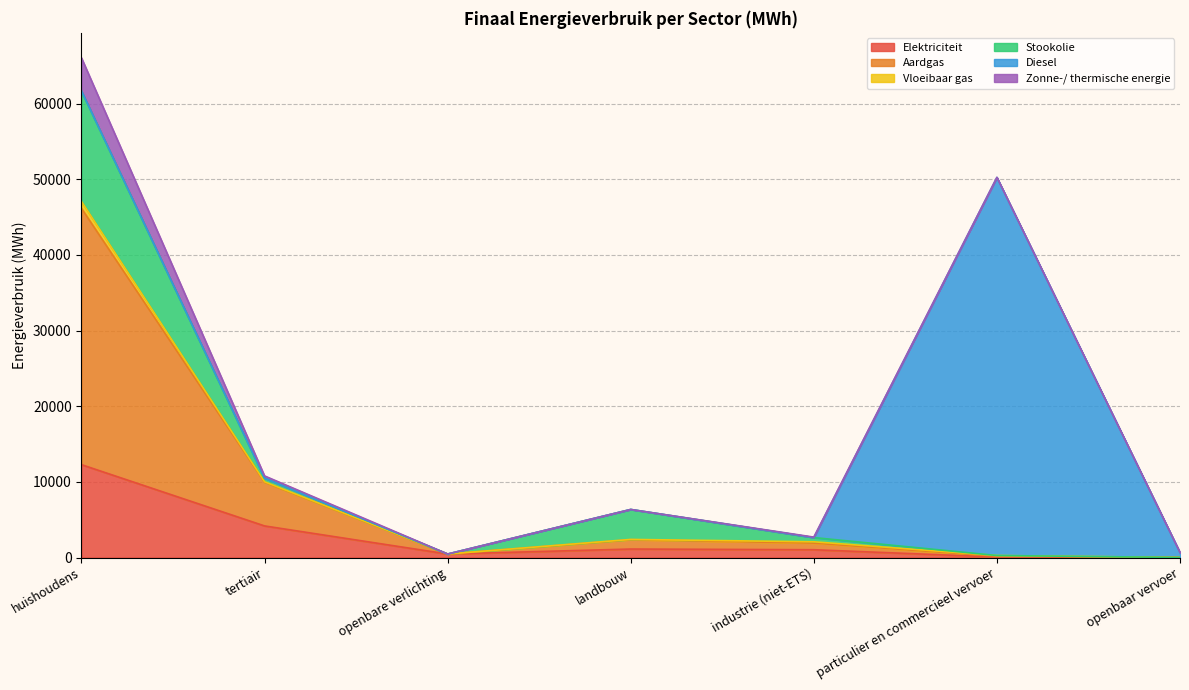

Does the chart have visible grid lines?

Yes